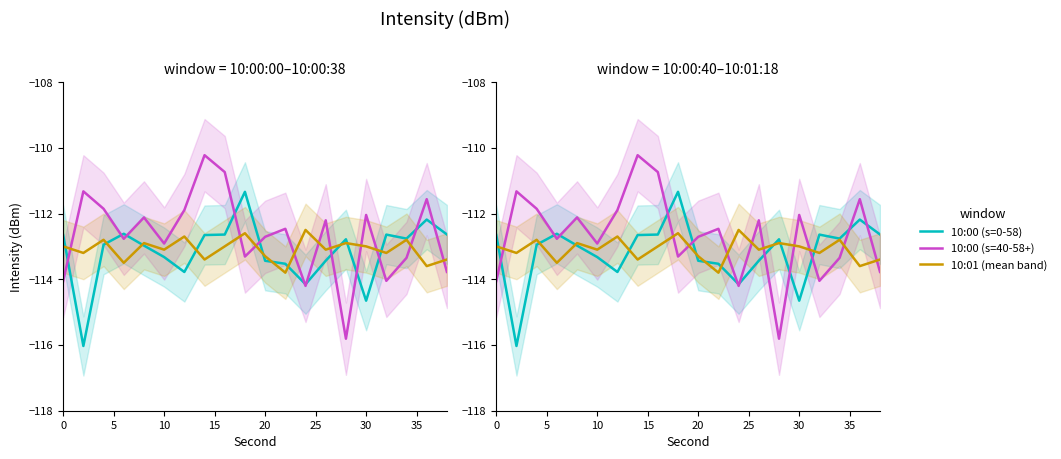

What is the label of the 3rd point from the left?

10